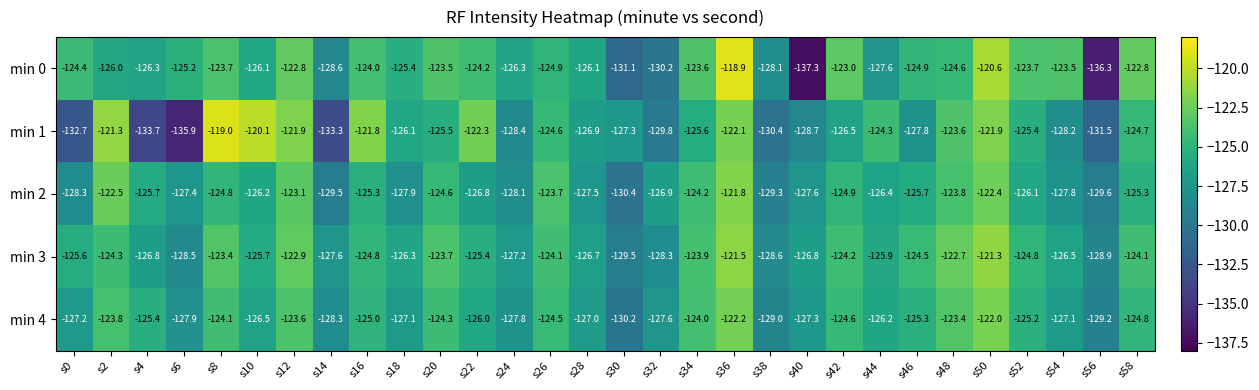

What is the difference between the min 4 values at s58 and s24?

3.0